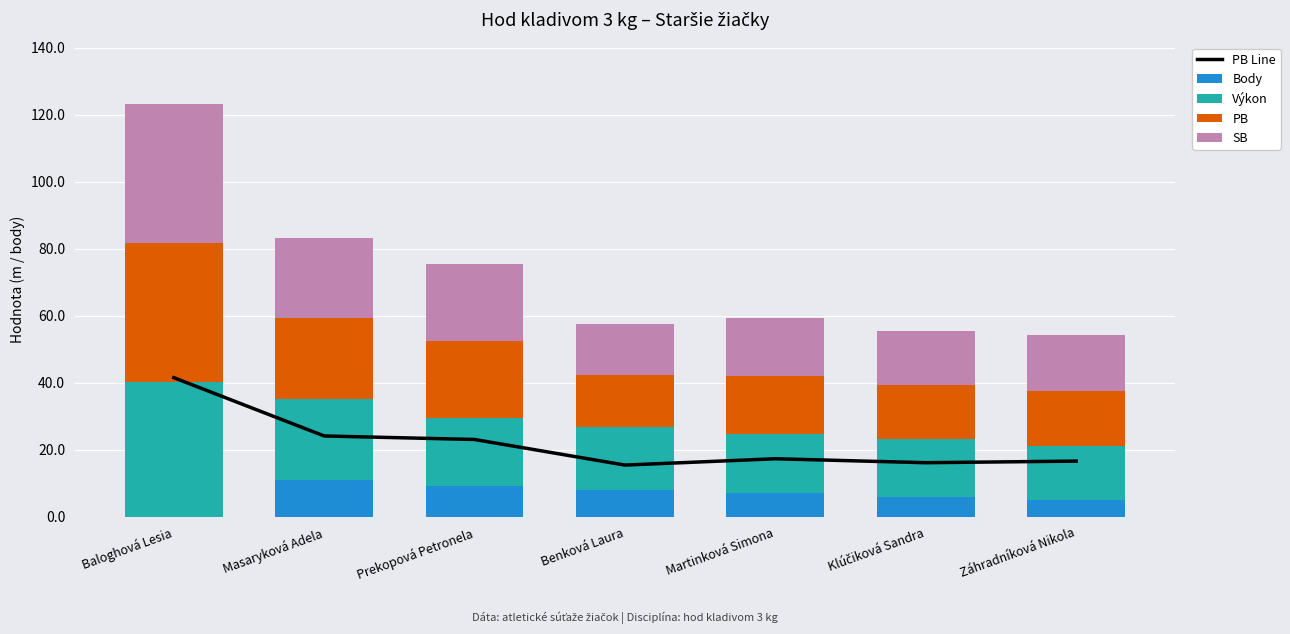

Is it true that Body equals 11.0 at Masaryková Adela?

True